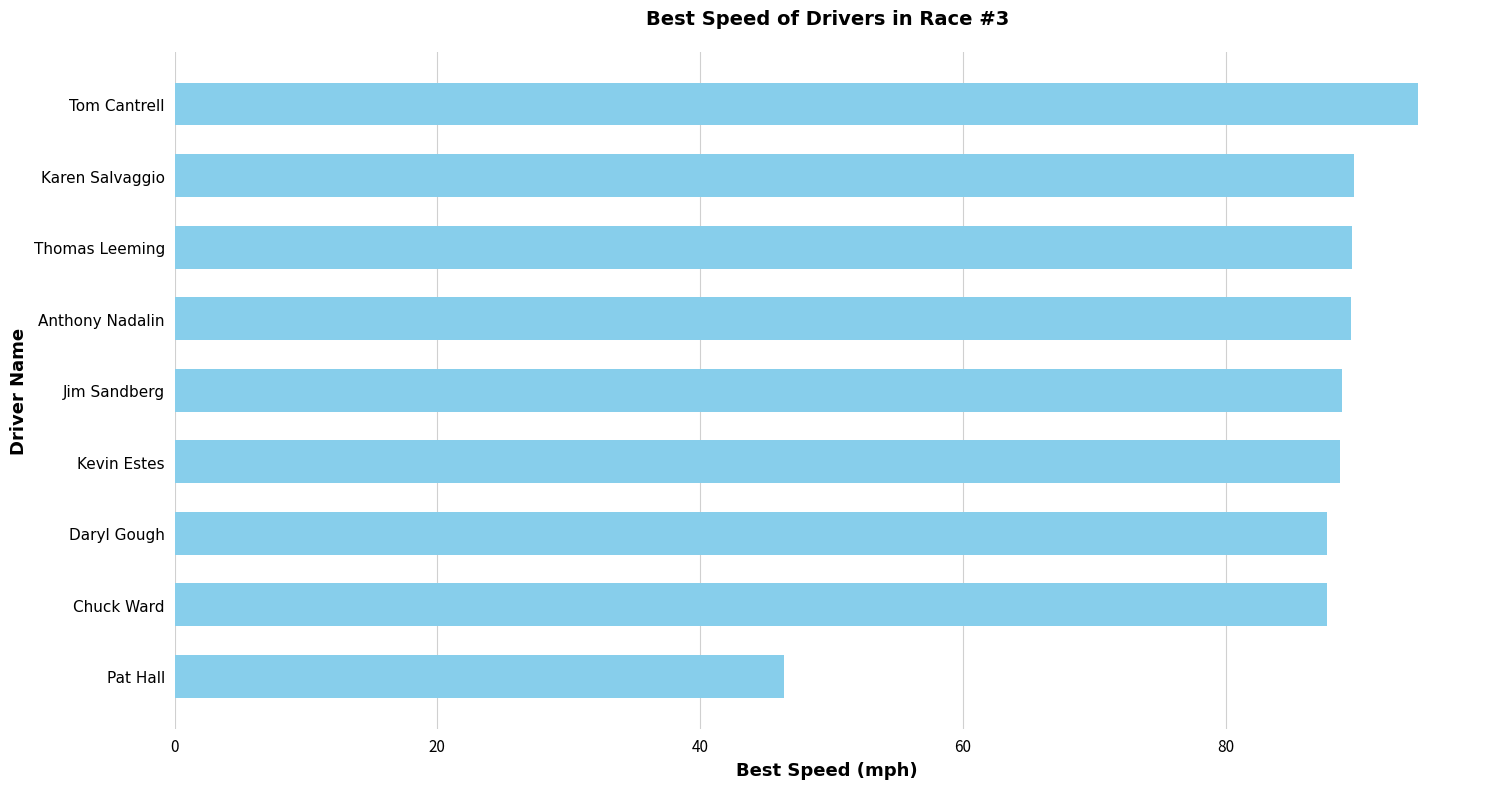

What is the maximum value shown in the chart?

94.6